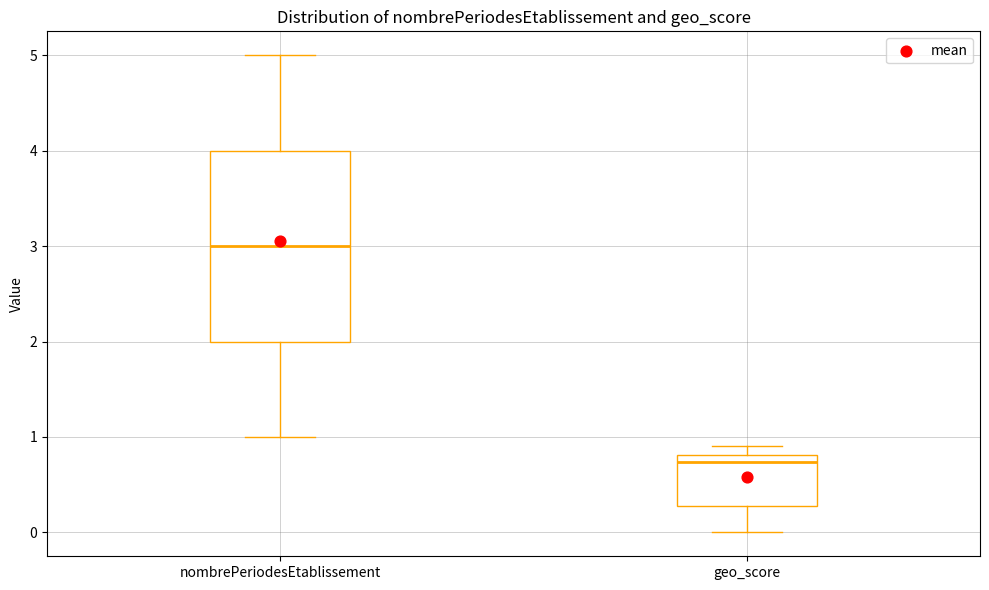

Which box's median line is the highest?

nombrePeriodesEtablissement